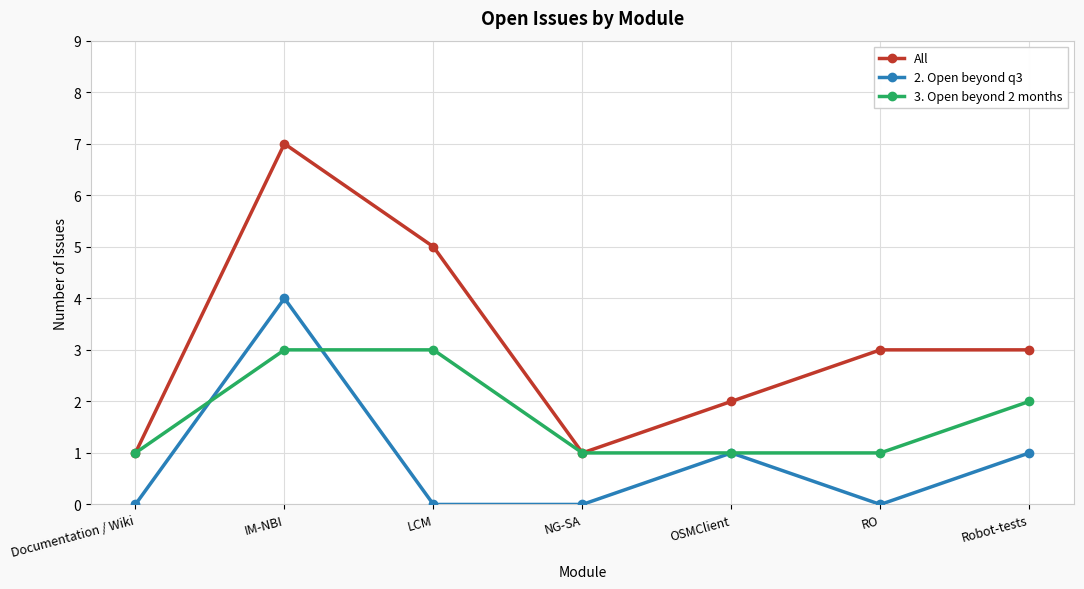

What is the total value across all series at IM-NBI?

14